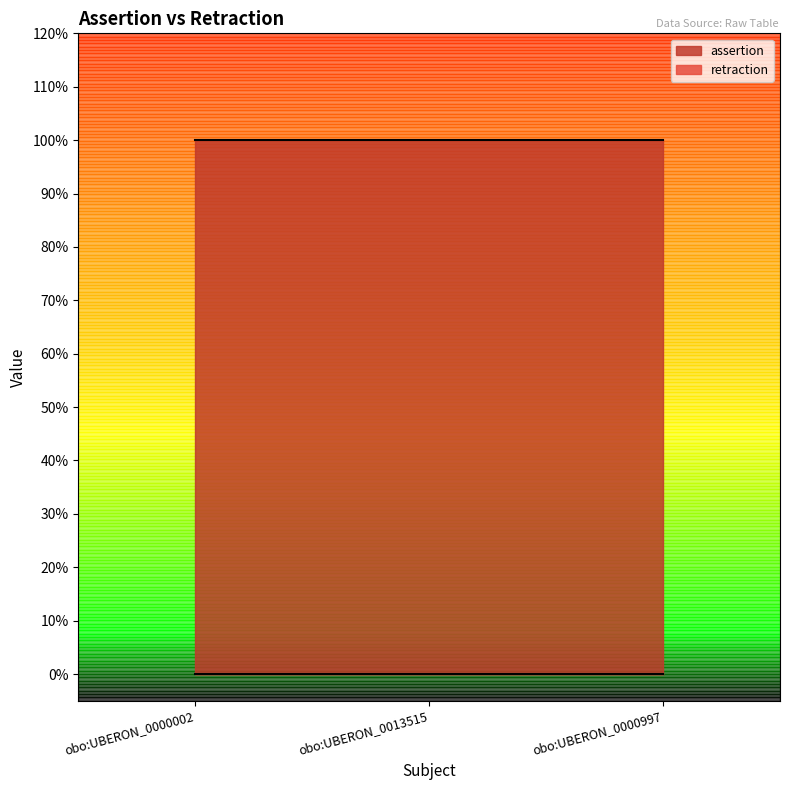

What is the label of the 1st point from the right?

obo:UBERON_0000997